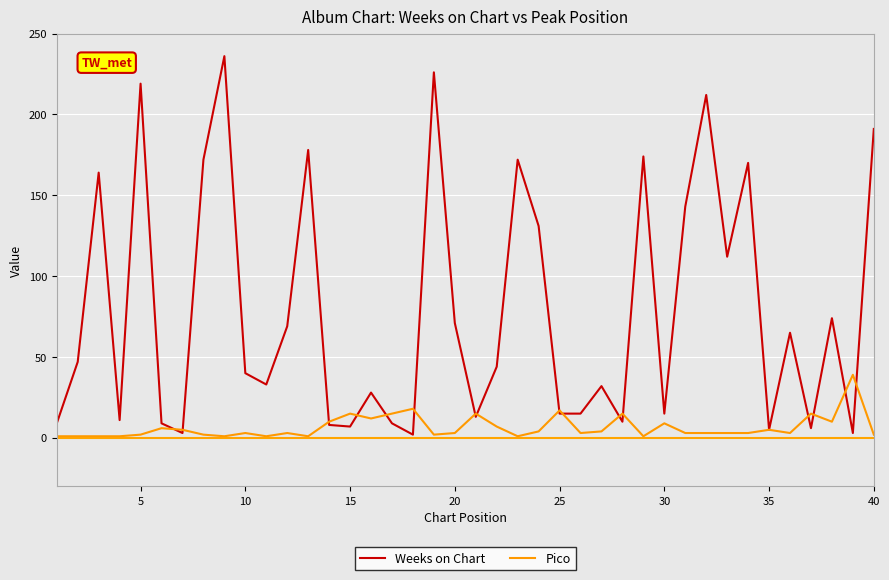

List the series in order of their peak value, highest first.

Weeks on Chart, Pico